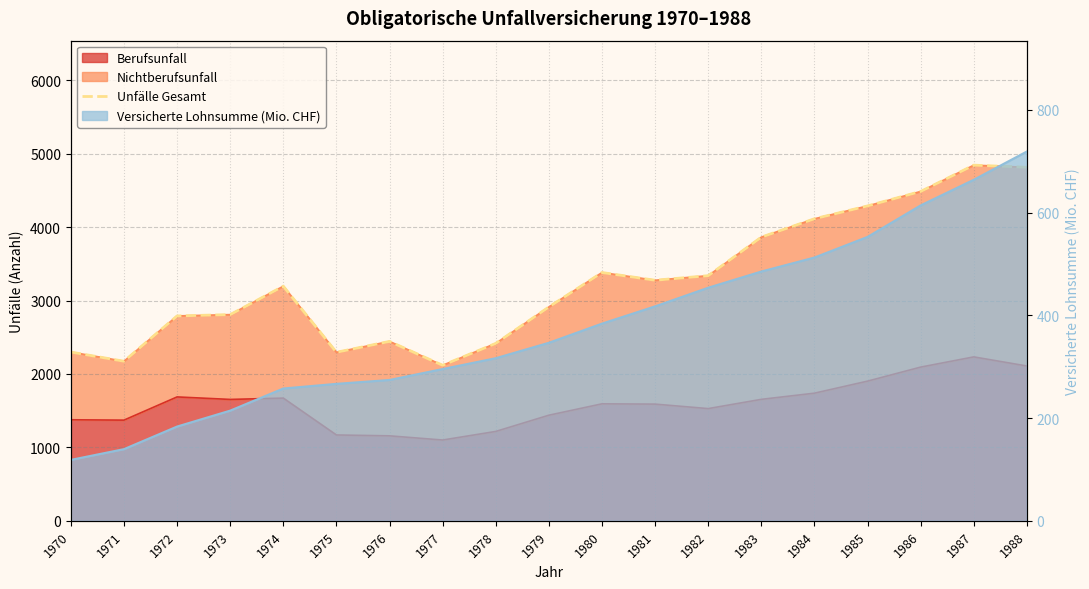

Rank the categories by value from highest to lowest.

1987, 1988, 1986, 1985, 1984, 1983, 1980, 1982, 1981, 1974, 1979, 1973, 1972, 1976, 1978, 1970, 1975, 1971, 1977